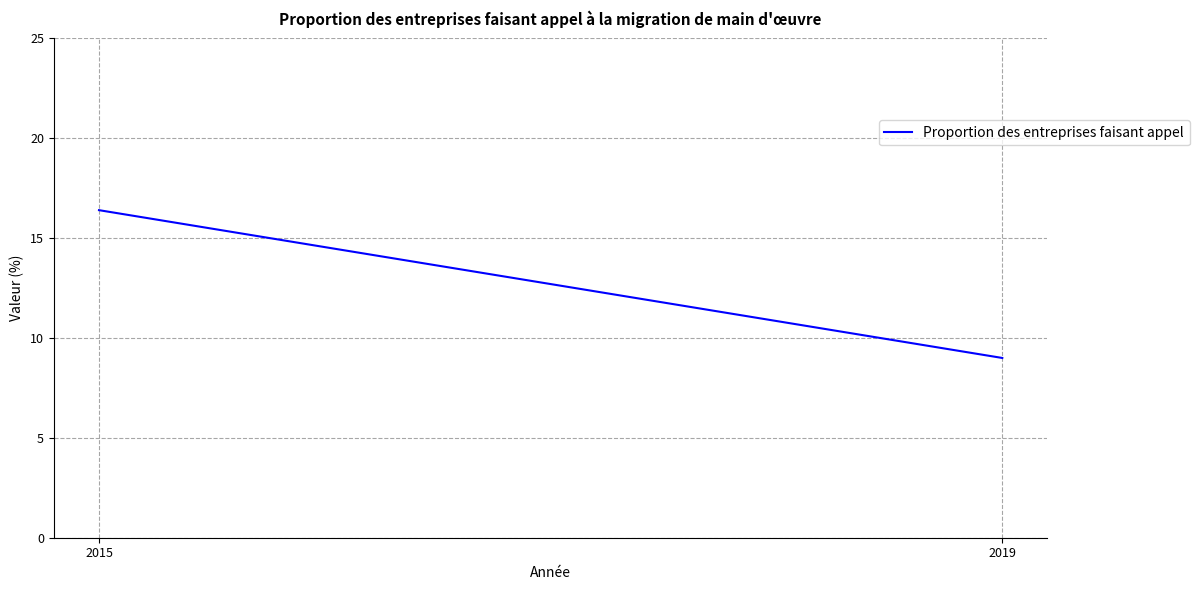

Between 2015 and 2019, which is larger?

2015